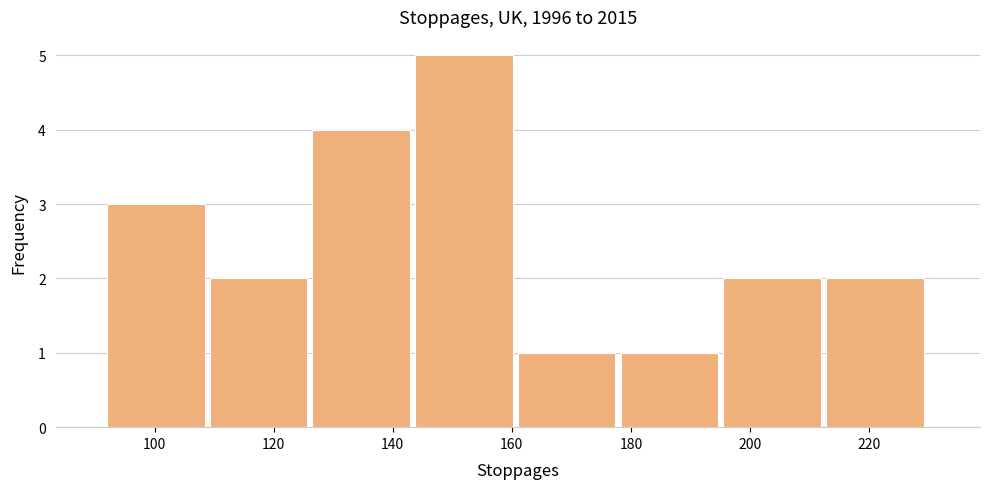

Reading left to right, list every bar in this chart as the range it spans on the x-axis followed by its height. Neither the bar edges nor the heights are printed on the chart, so give them approximately, as read against the axes.

92 to 110: 3
110 to 126: 2
126 to 144: 4
144 to 162: 5
162 to 178: 1
178 to 196: 1
196 to 212: 2
212 to 230: 2